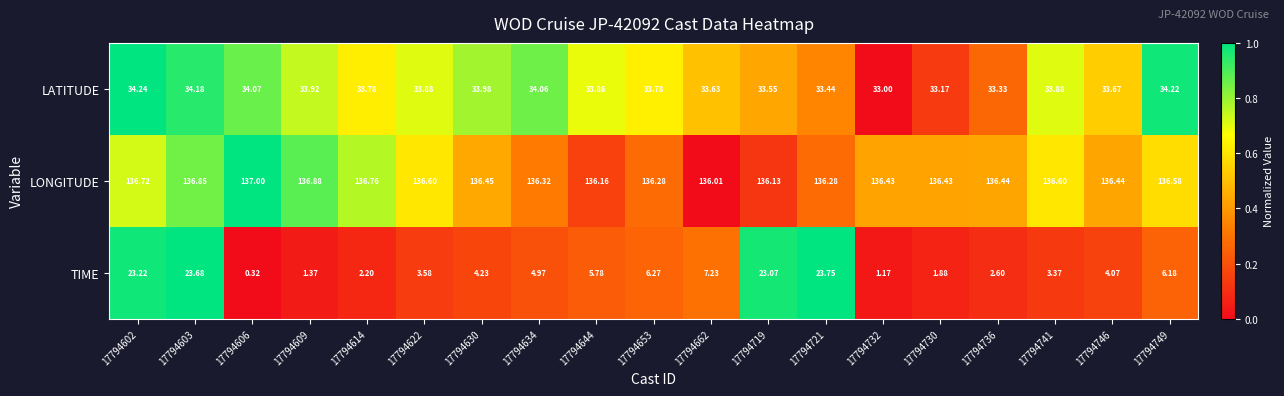

Which series has the largest range (max minus min)?

TIME